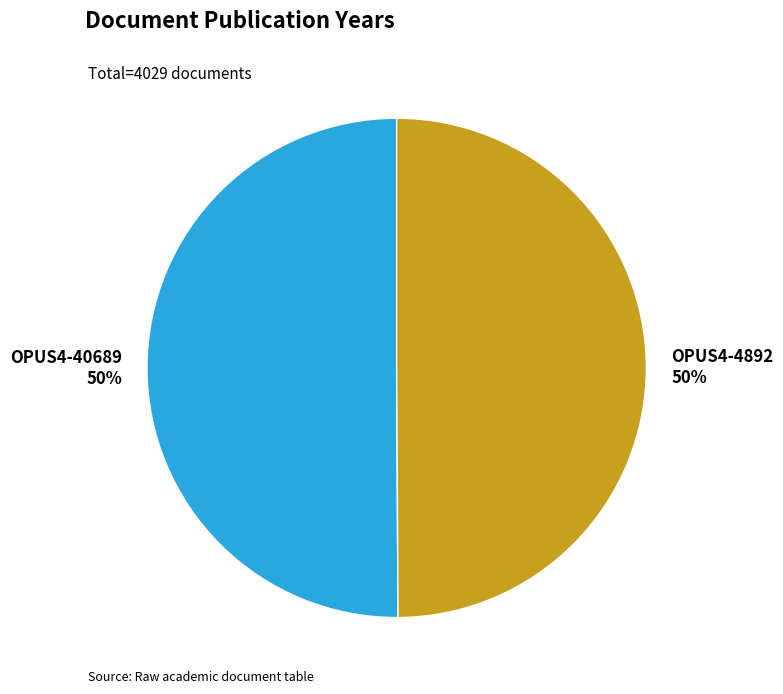

What is the ratio of the value at OPUS4-4892 50% to the value at OPUS4-40689 50%?

1.0